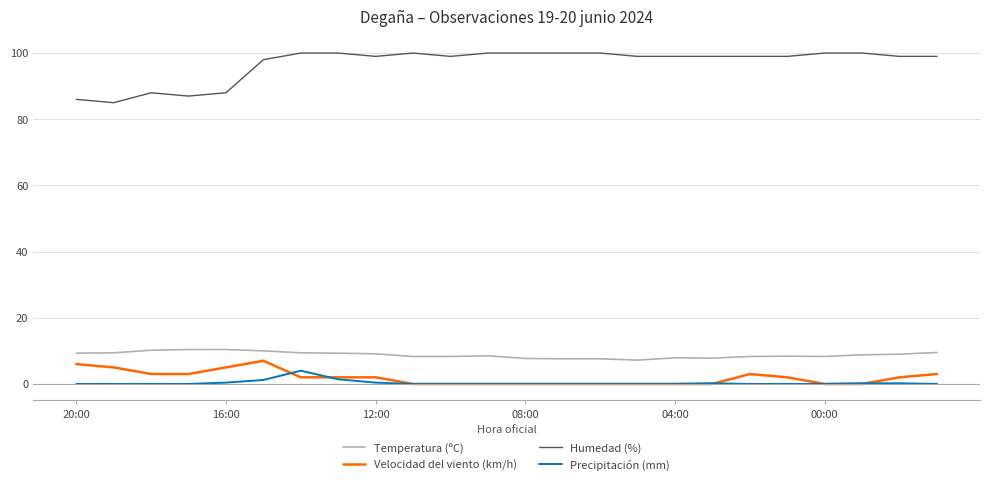

Which series has the largest range (max minus min)?

Humedad (%)